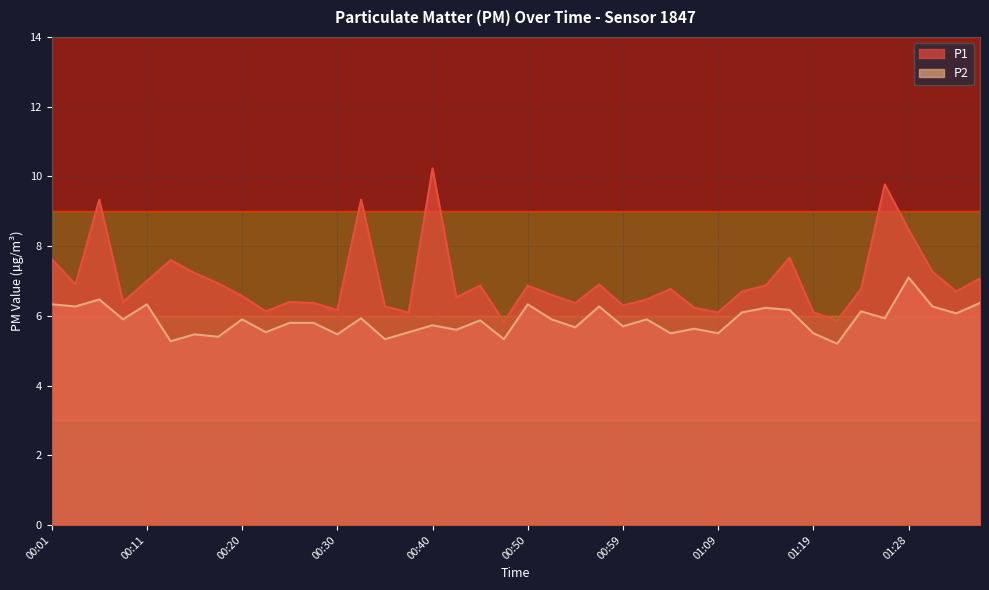

True or false: P1 and P2 cross at least once.

False